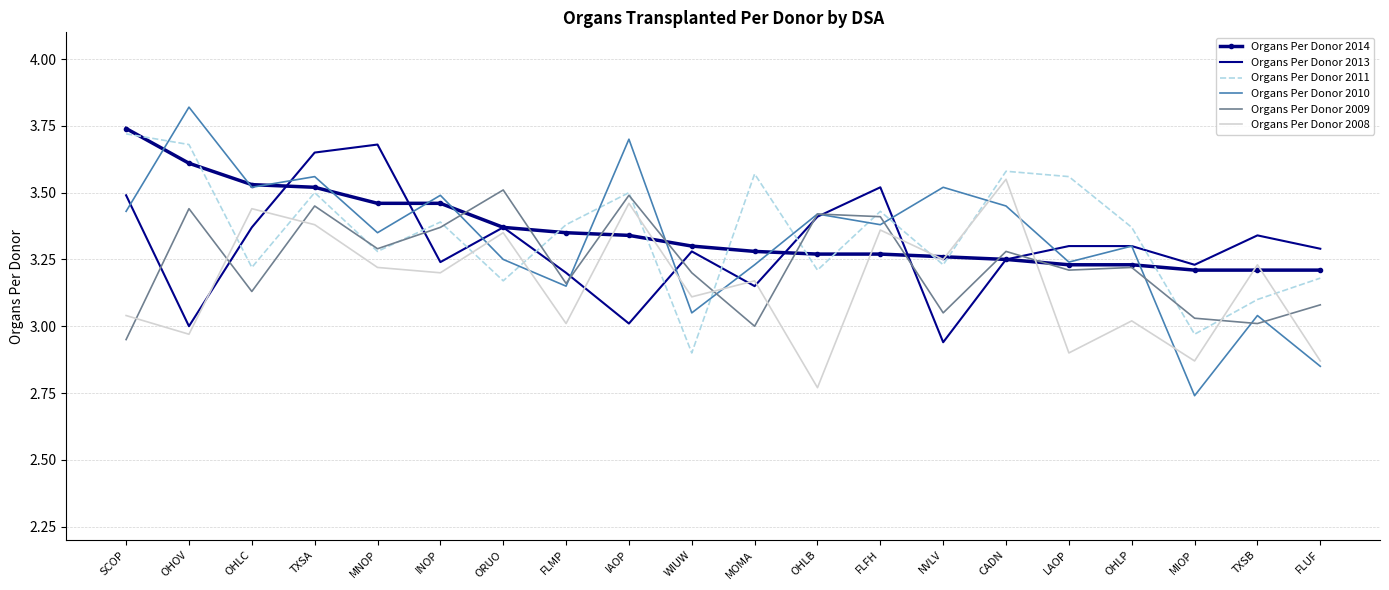

What position from the right is FLUF?

1